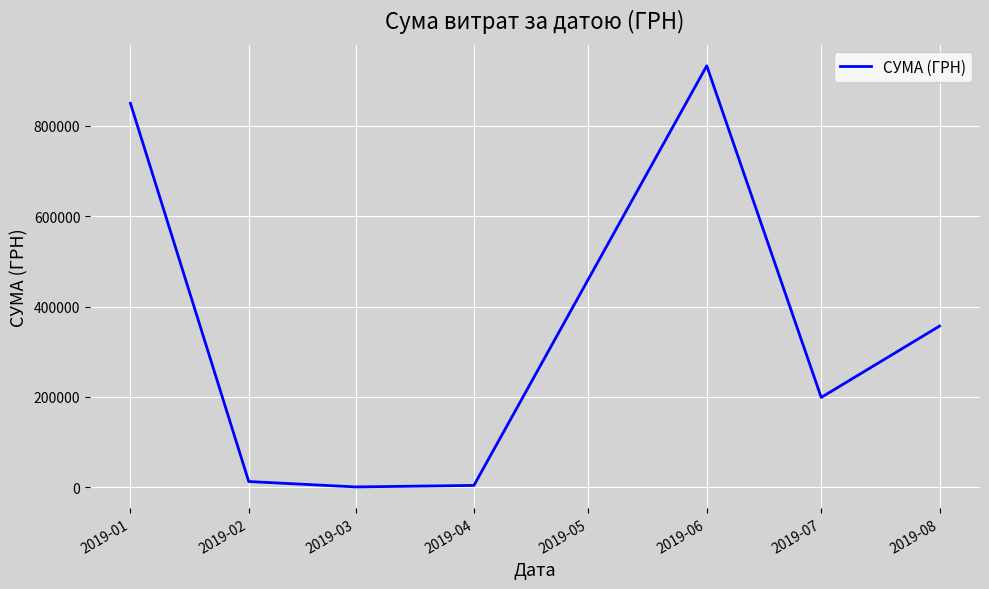

How many distinct data groups are displayed?

1